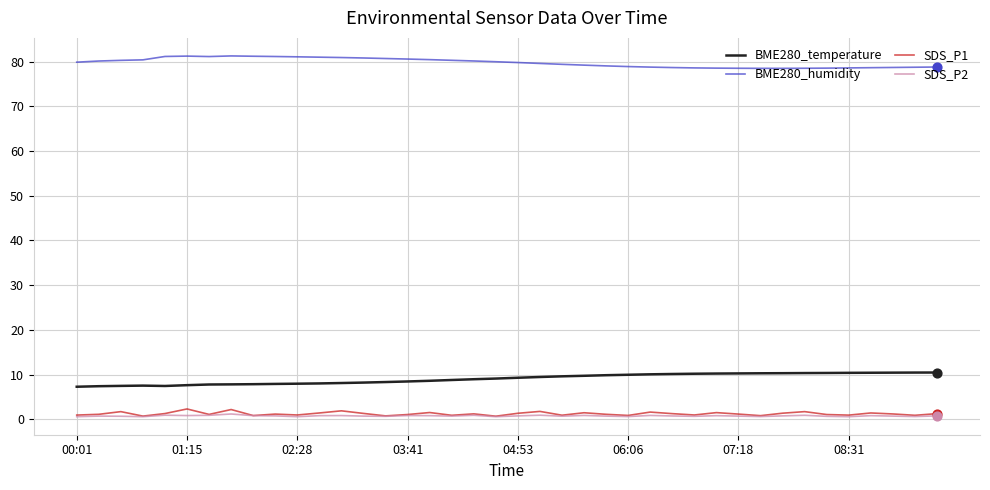

What are all the series names shown in the legend?

BME280_temperature, BME280_humidity, SDS_P1, SDS_P2